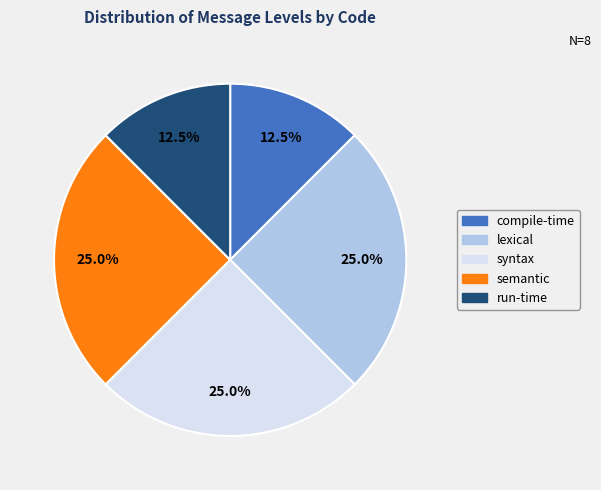

What is the ratio of the value at compile-time to the value at lexical?

0.5